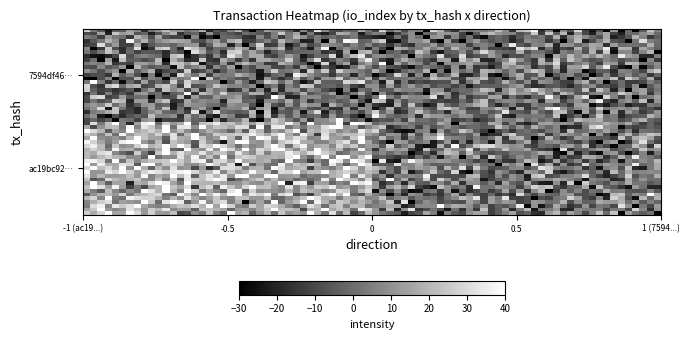

Which series has the widest spread of values?

ac19bc9266763b6779df96b871c48c3441b8c80